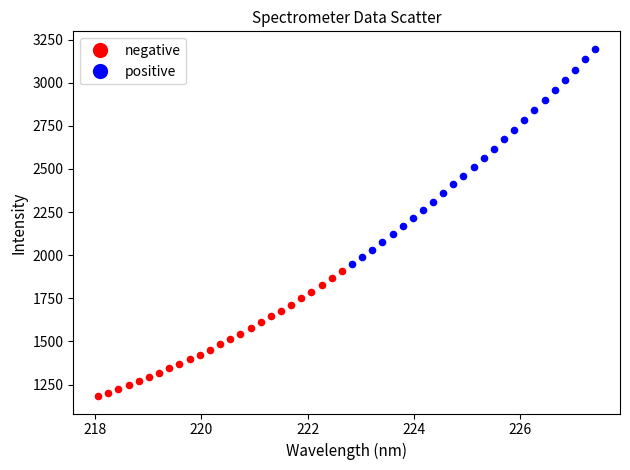

Which series has the largest Y range (max minus min)?

positive